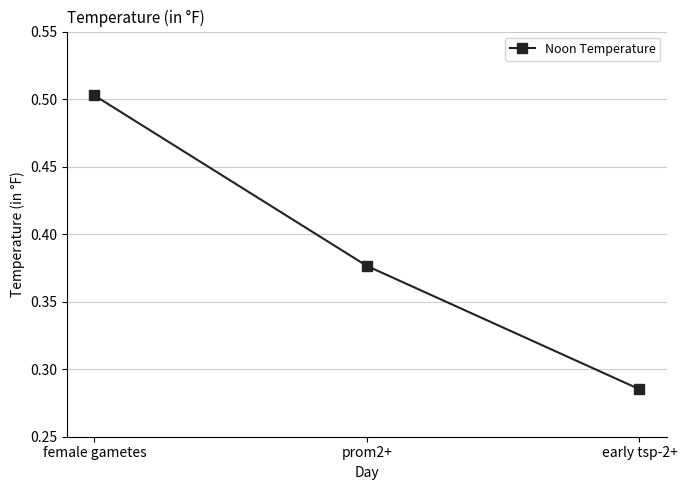

Rank the categories by value from highest to lowest.

female gametes, prom2+, early tsp-2+